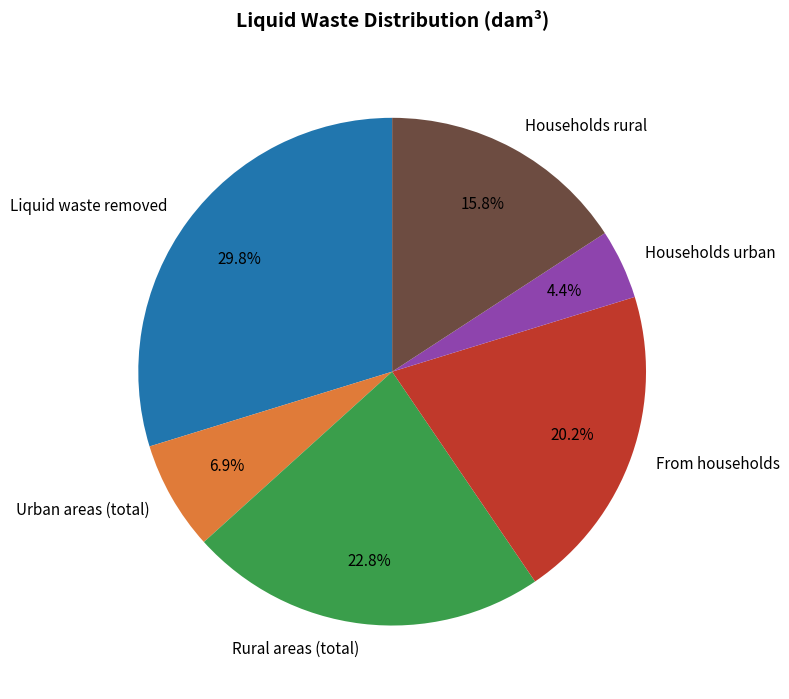

Rank the categories by value from lowest to highest.

Households urban, Urban areas (total), Households rural, From households, Rural areas (total), Liquid waste removed